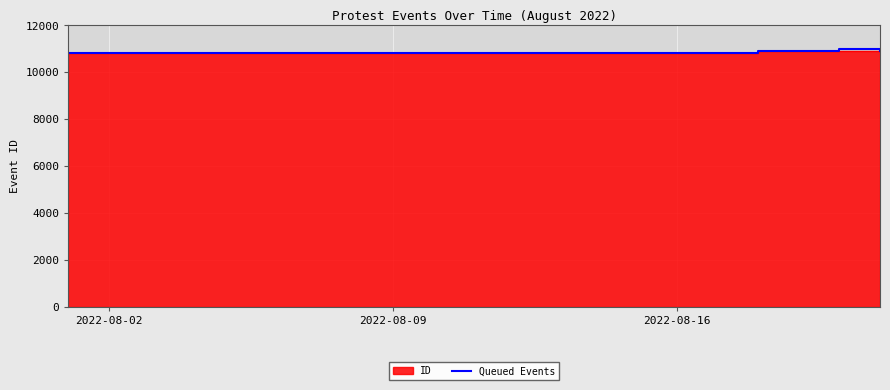

What is the difference between the maximum and second lowest values?

82